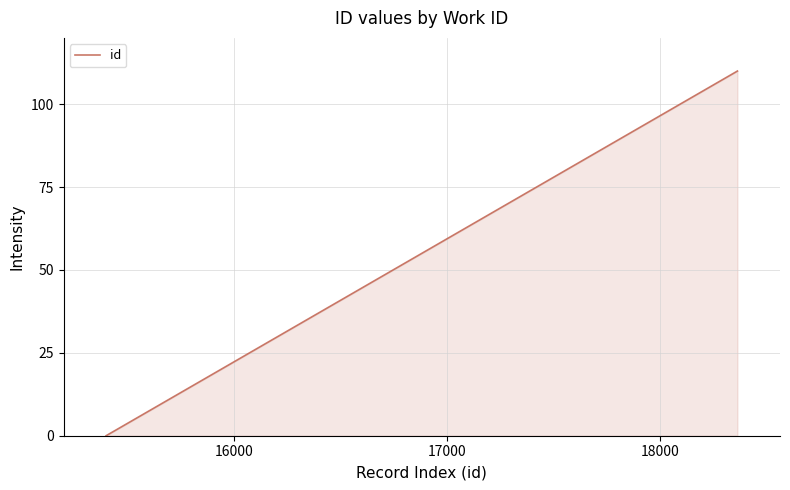

What is the average value?

69.4